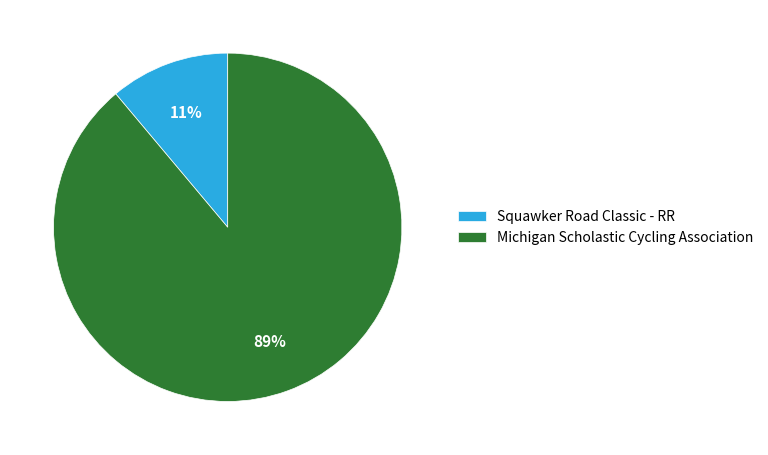

Does Squawker Road Classic - RR account for over 50% of the chart?

No